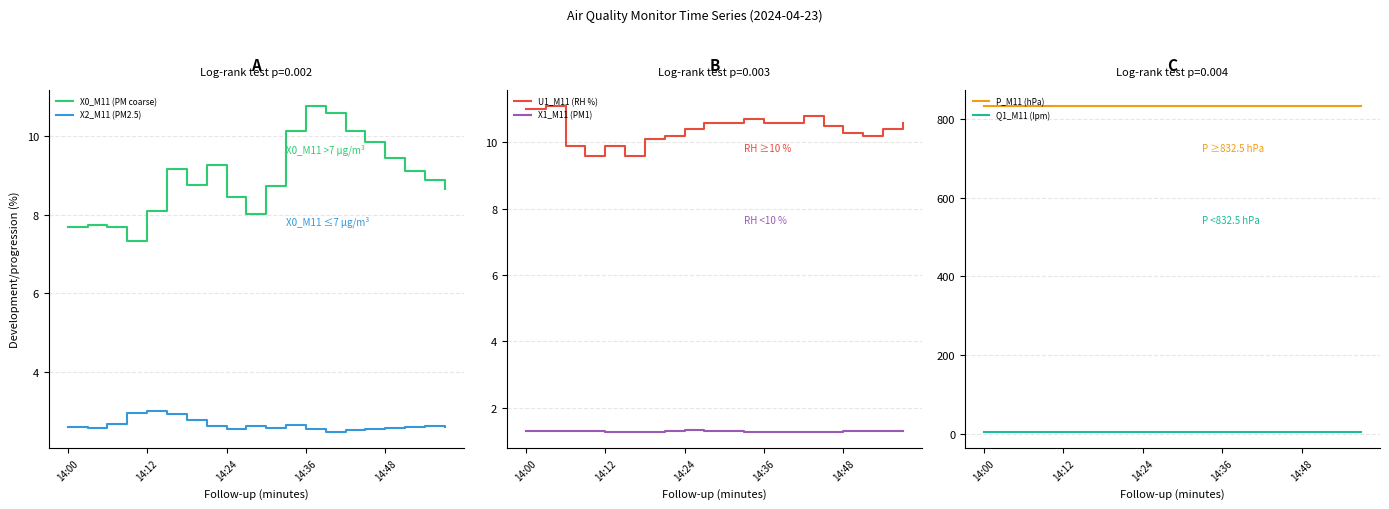

The value of X2_M11 (PM2.5) at 13 is 2.5. True or false?

True